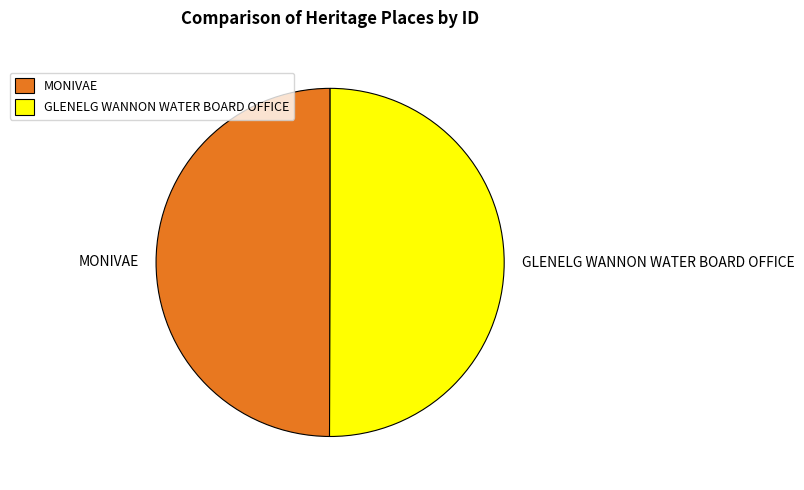

Do GLENELG WANNON WATER BOARD OFFICE and MONIVAE together represent more than half of the pie?

Yes